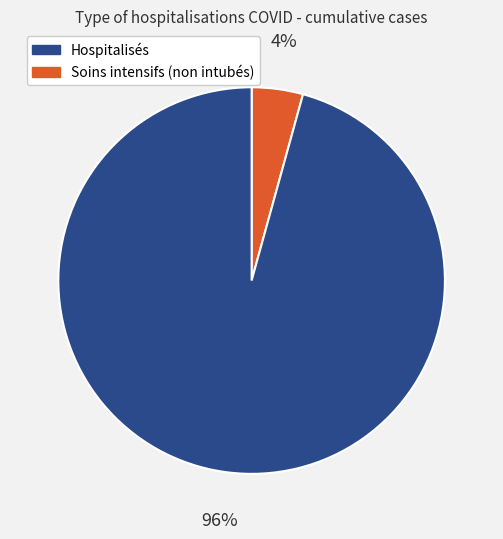

Count the number of slices in the pie.

2